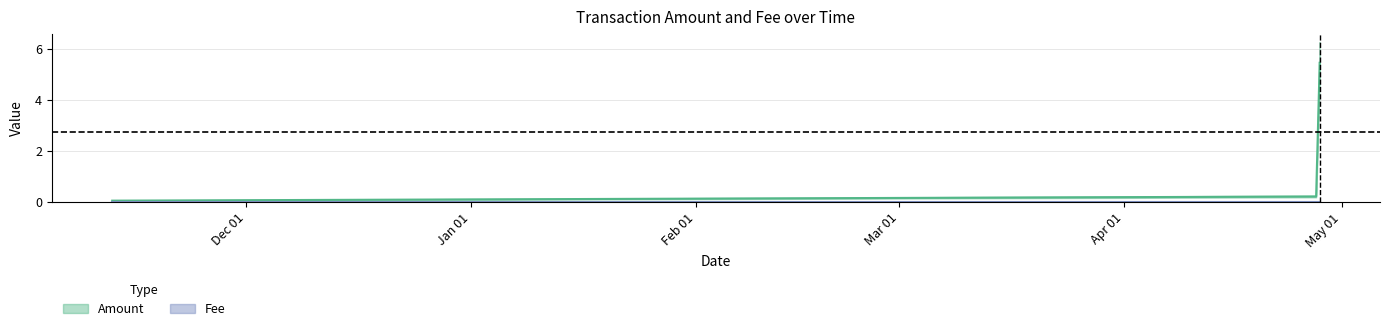

Which label corresponds to the largest value in the chart?

2019-04-27 22:04:36